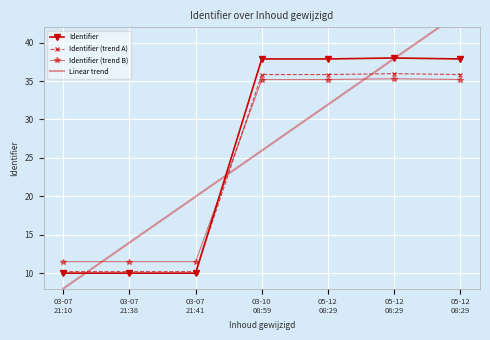

What are all the series names shown in the legend?

Identifier, Identifier (trend A), Identifier (trend B), Linear trend